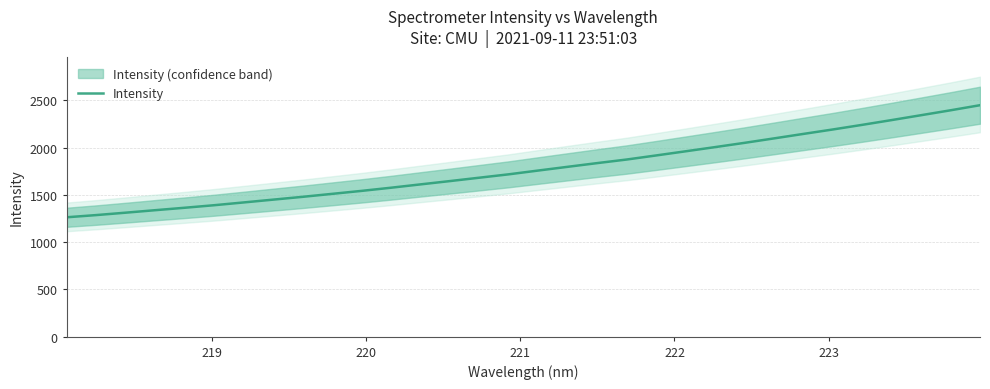

What is the sum of all values?

56949.8